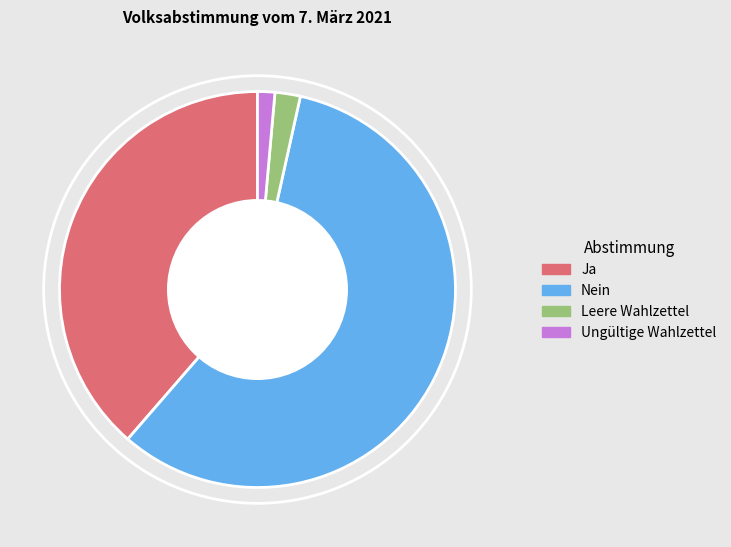

Do Nein and Leere Wahlzettel together represent more than half of the pie?

Yes